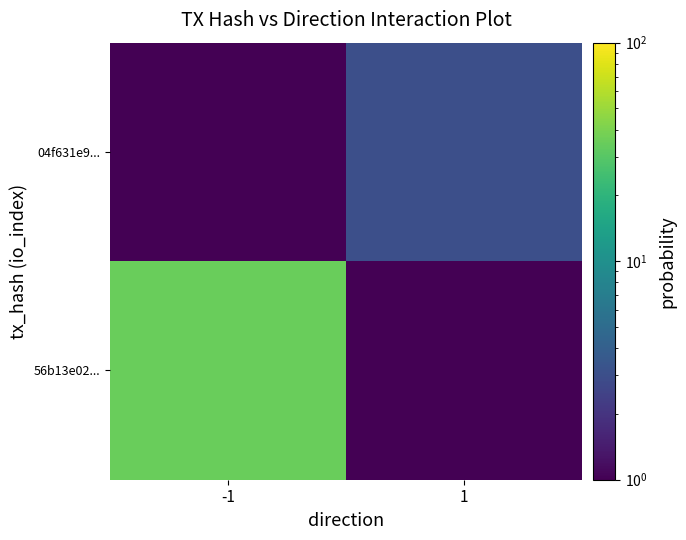

Reading right to left, extract all data points from this chart.

56b13e02...: 1=0.5	-1=35.0
04f631e9...: 1=3.0	-1=0.5